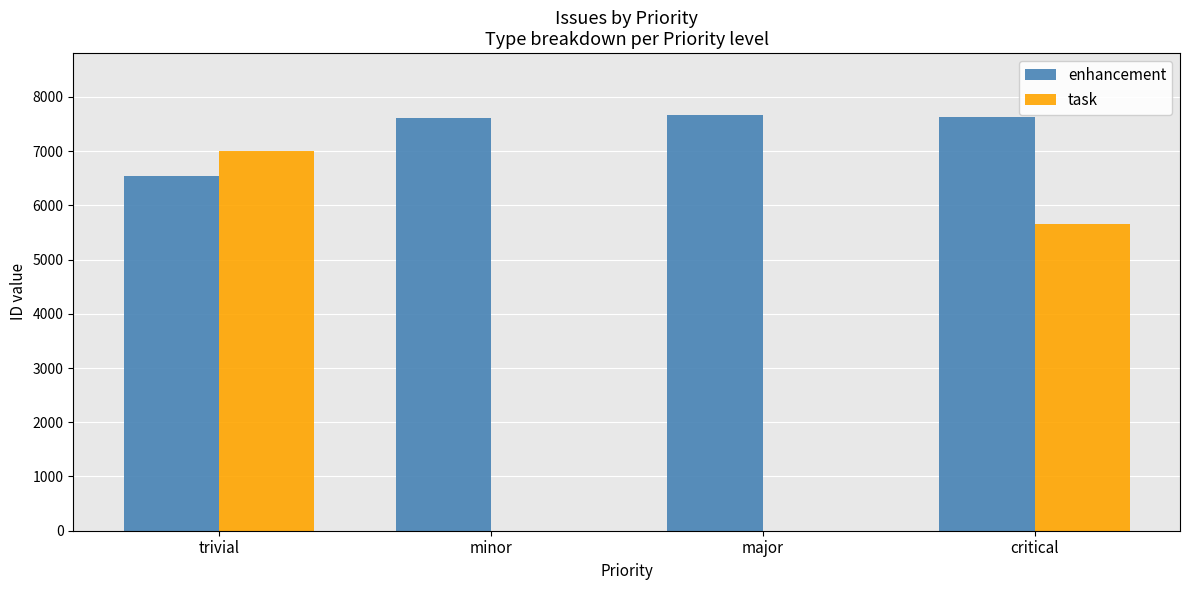

The value of task at critical is 8088. True or false?

False